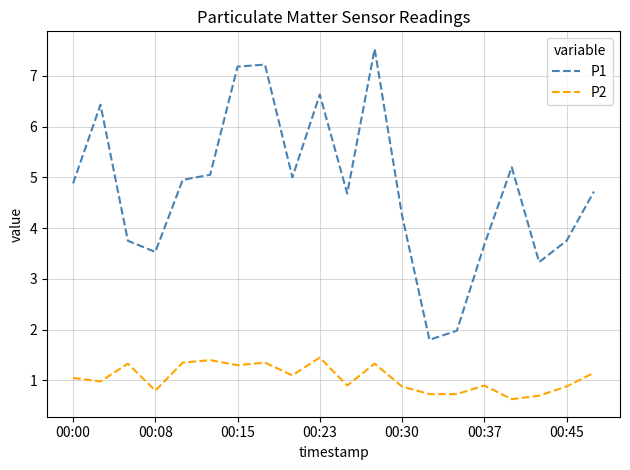

What is the difference between the maximum and minimum values in the P1 series?

5.7